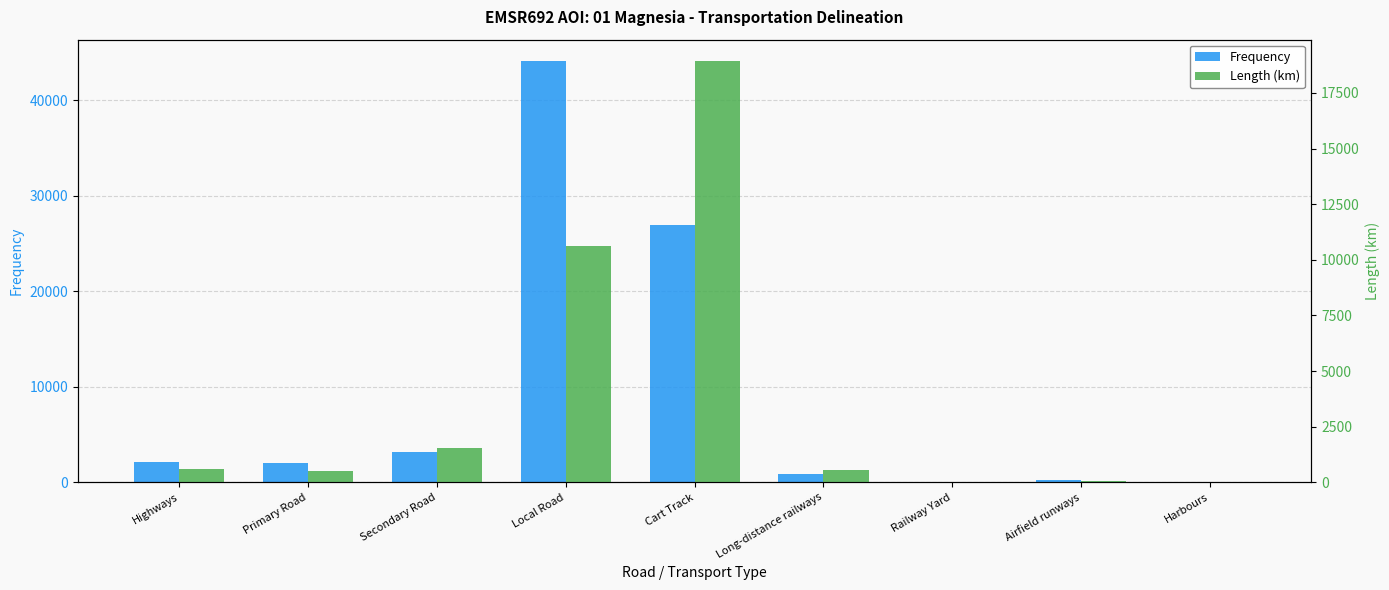

What is the highest value of the Length (km) series?

18947.8